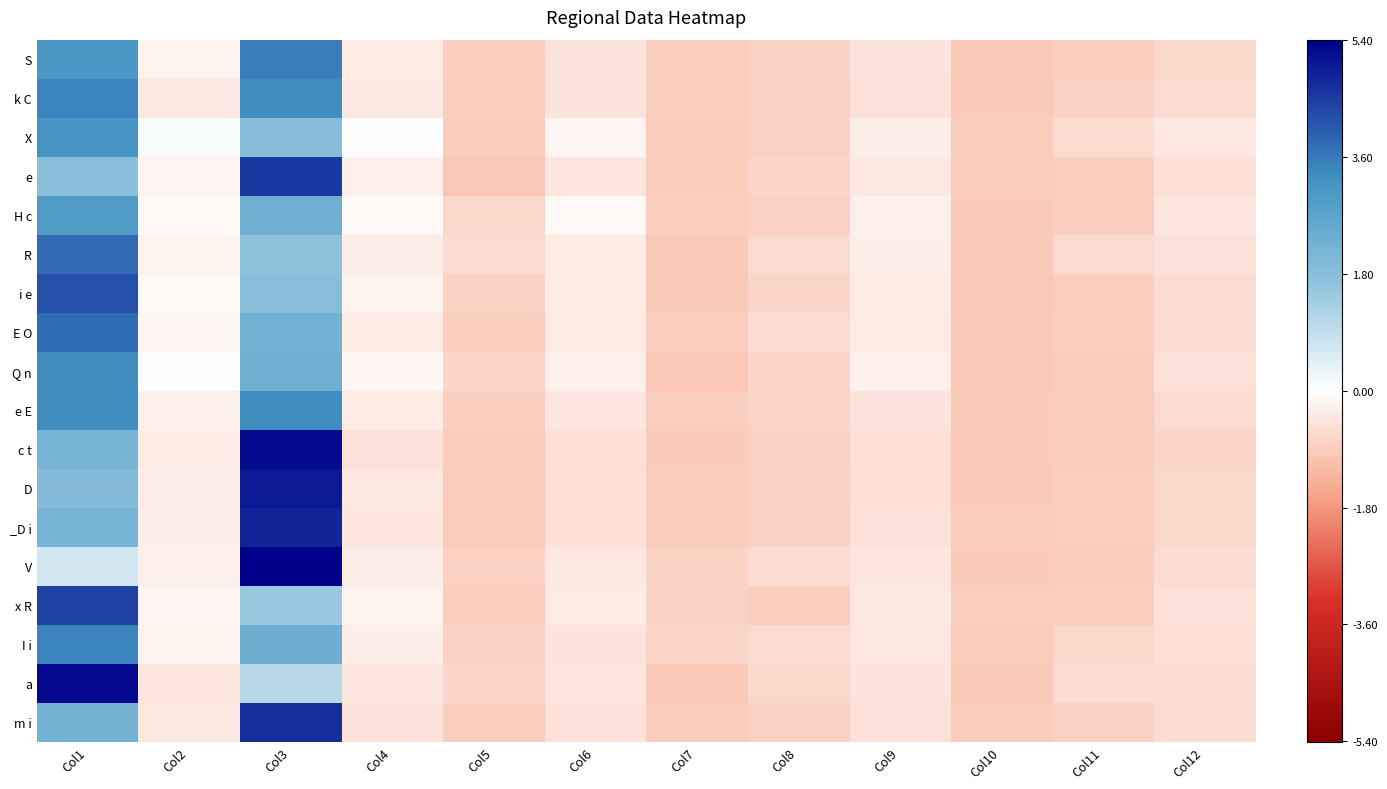

Between Col7 and Col11, which is larger?

Col11